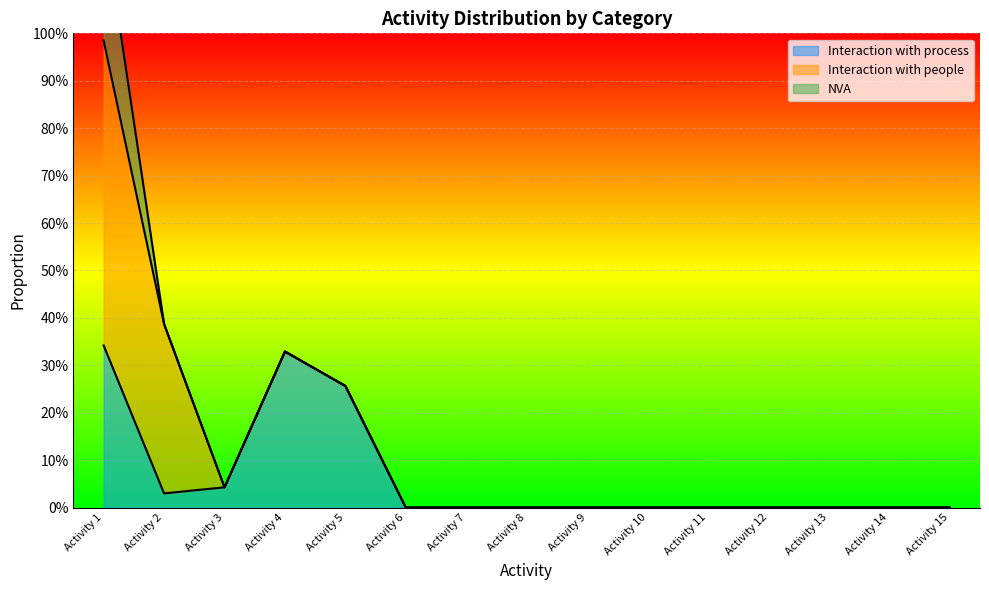

True or false: NVA and Interaction with process intersect in this chart.

False